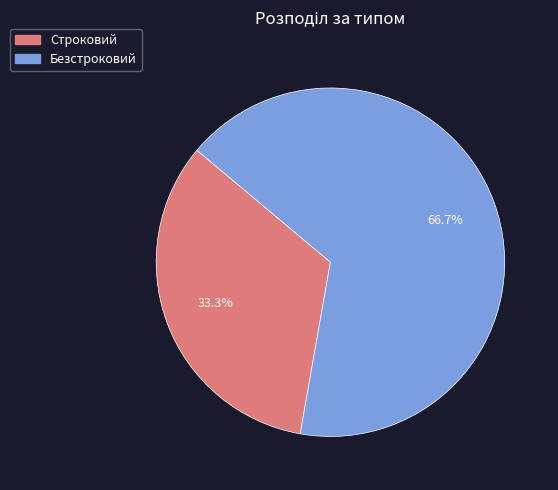

Between Безстроковий and Строковий, which is larger?

Безстроковий